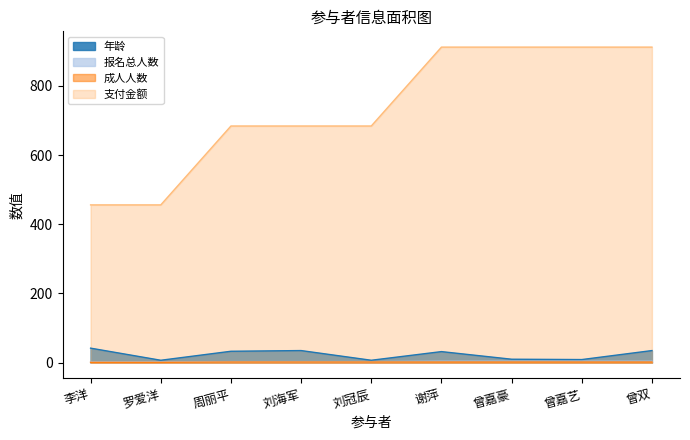

Which series has the largest total across all categories?

支付金额